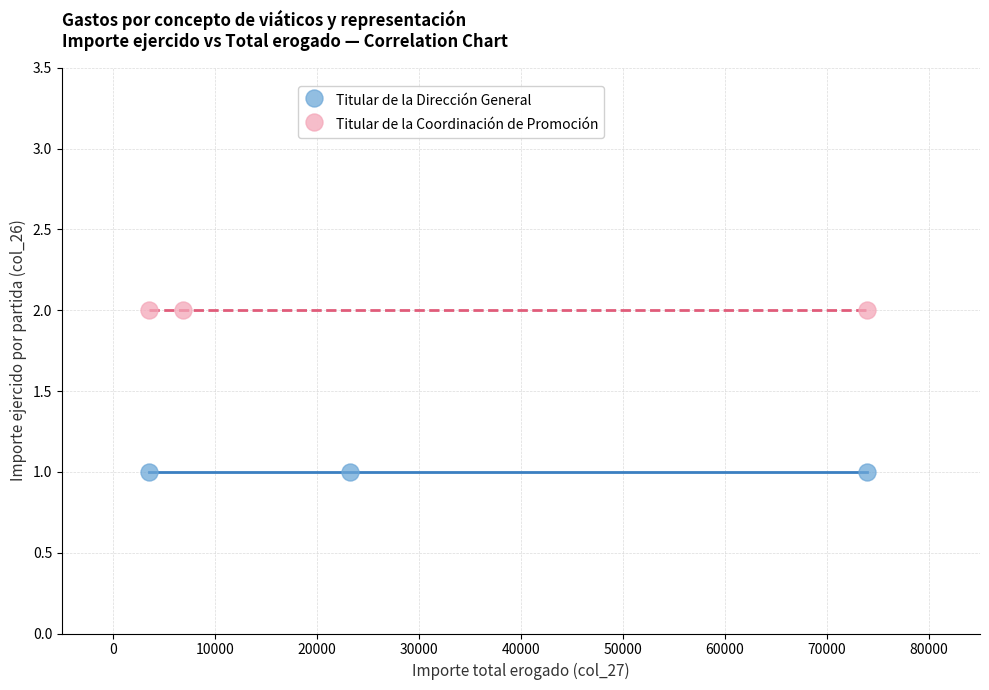

What are all the series names shown in the legend?

Titular de la Dirección General, Titular de la Coordinación de Promoción